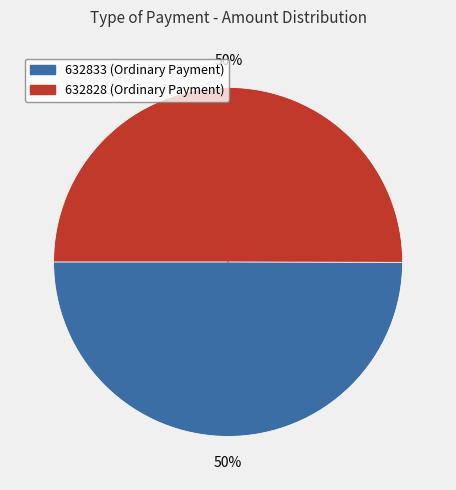

The 632828 slice represents 50% of the pie. True or false?

True